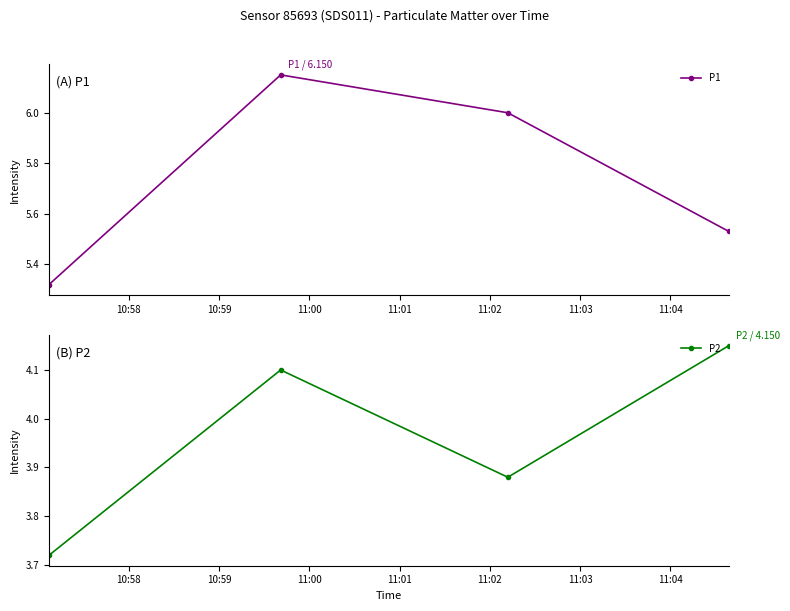

True or false: P2 and P1 cross at least once.

False